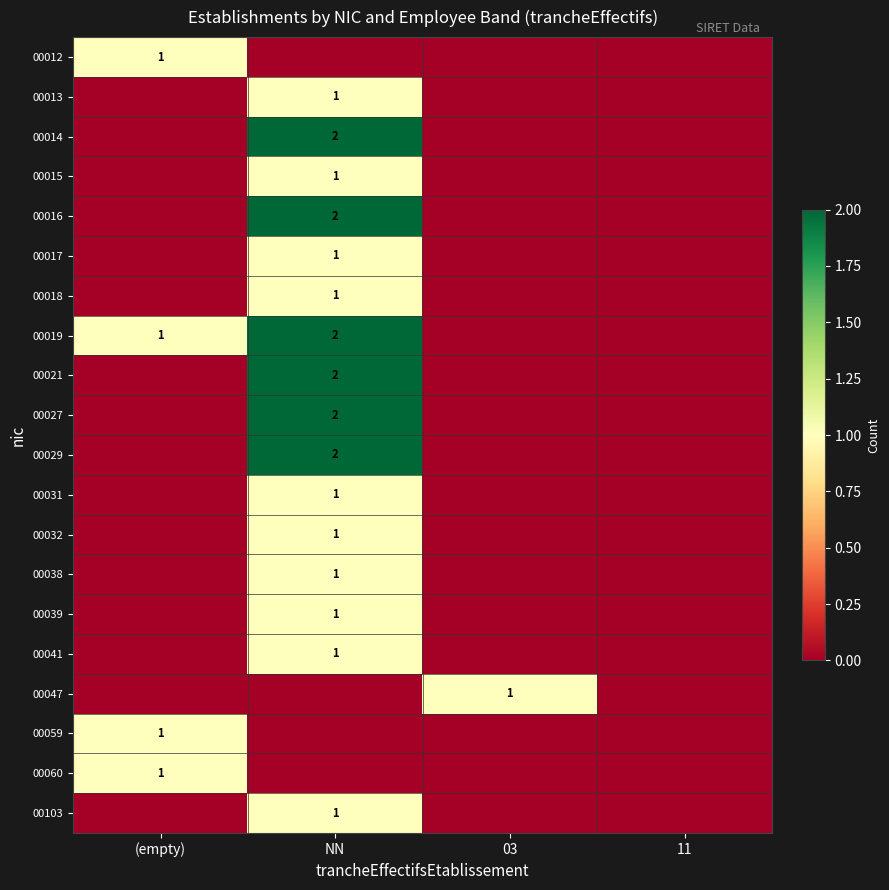

Is the value of 00018 at 11 greater than the value of 00027 at (empty)?

No